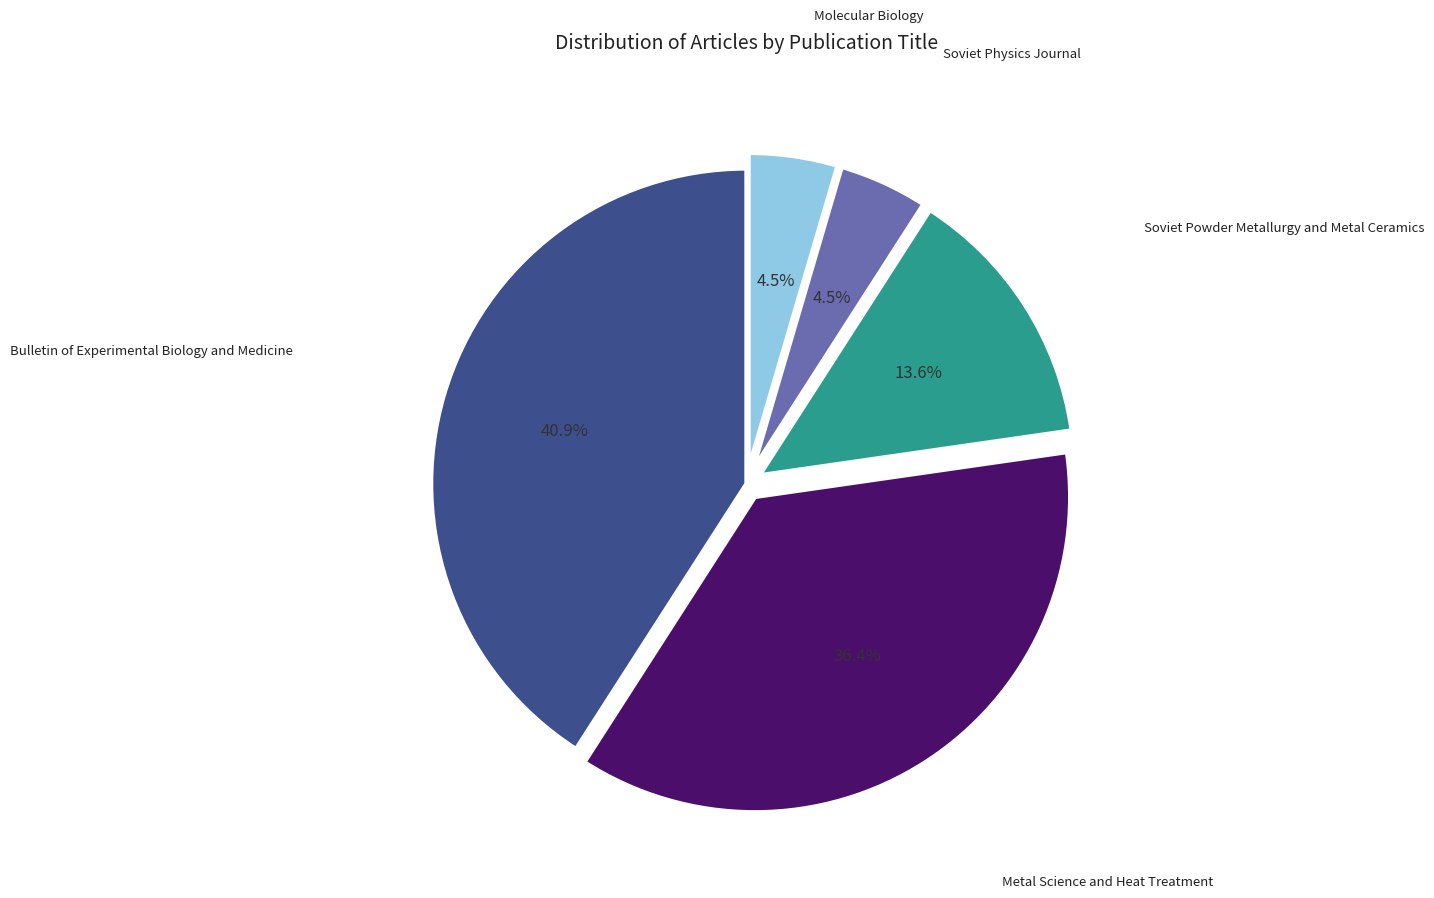

Is there any slice that represents more than half of the pie?

No